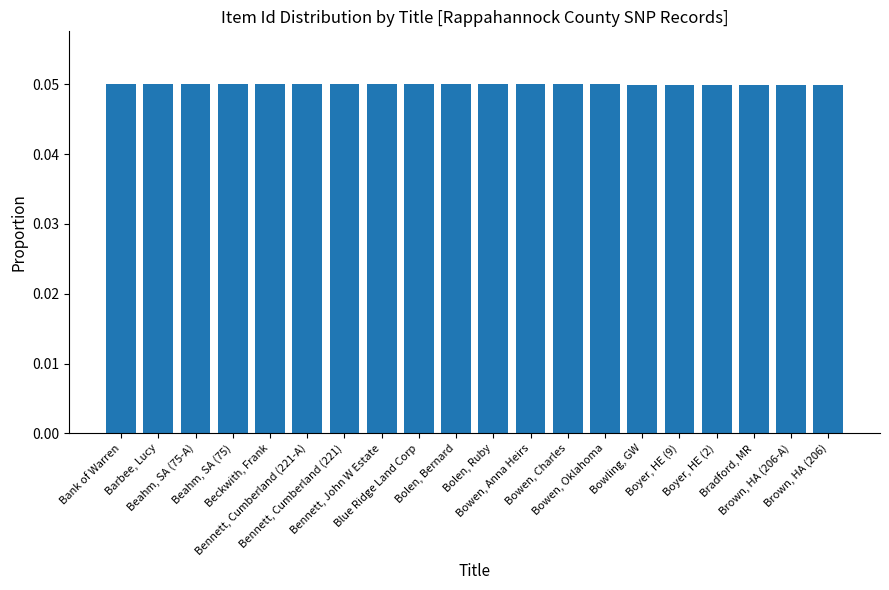

Rank the categories by value from highest to lowest.

Bank of Warren, Barbee, Lucy, Beahm, SA (75-A), Beahm, SA (75), Beckwith, Frank, Bennett, Cumberland (221-A), Bennett, Cumberland (221), Bennett, John W Estate, Blue Ridge Land Corp, Bolen, Bernard, Bolen, Ruby, Bowen, Anna Heirs, Bowen, Charles, Bowen, Oklahoma, Bowling, GW, Boyer, HE (9), Boyer, HE (2), Bradford, MR, Brown, HA (206-A), Brown, HA (206)